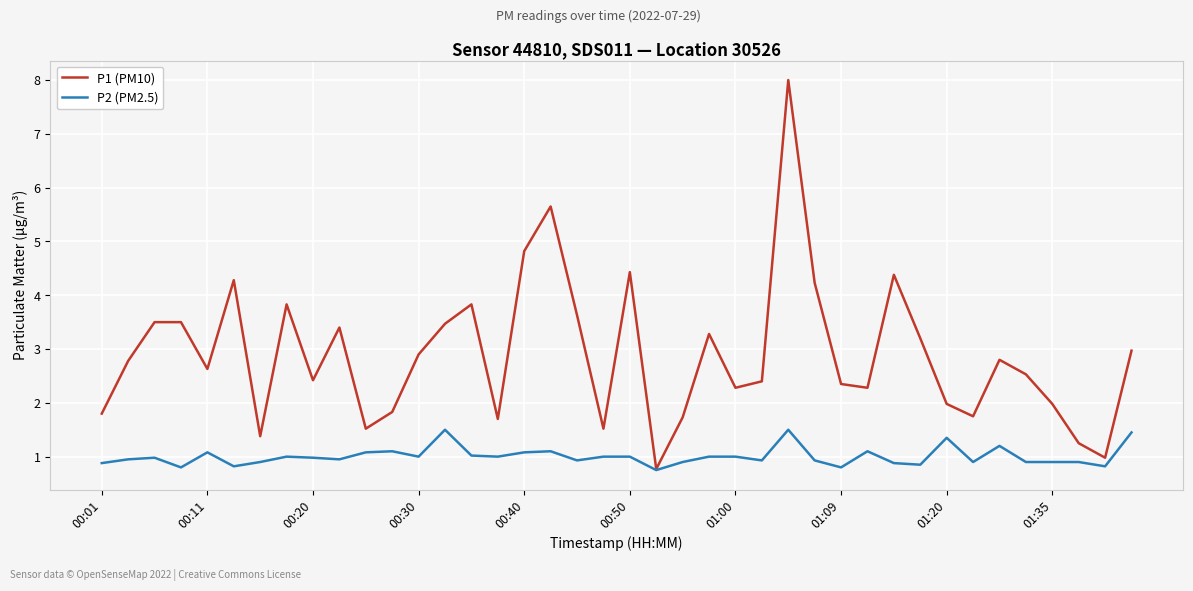

Rank the series by their maximum value, from highest to lowest.

P1 (PM10), P2 (PM2.5)